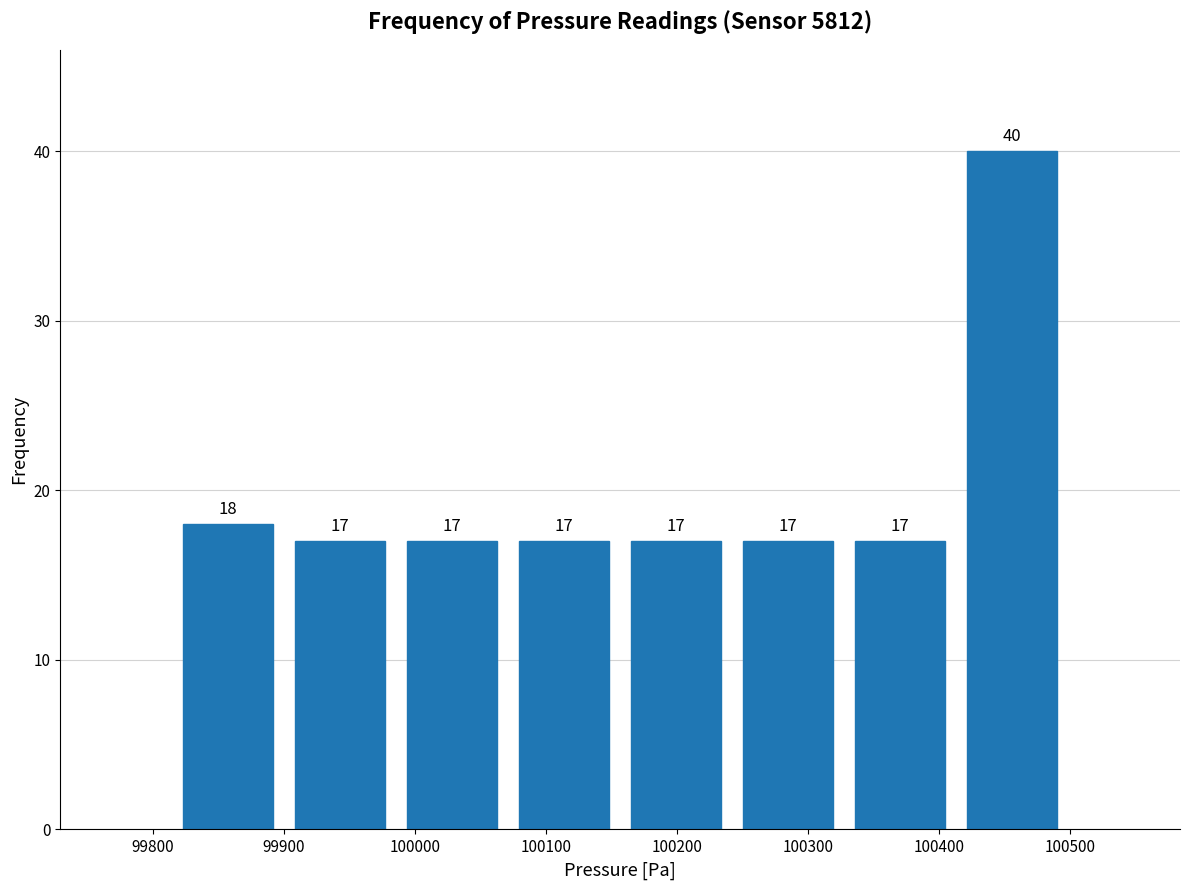

Reading left to right, transcribe this chart: for each bar, give the range it covers on the x-axis and its height. The bar edges are not printed on the chart, so give them approximately, as read against the axis.

99820 to 99900: 18
99900 to 99990: 17
99990 to 100070: 17
100070 to 100160: 17
100160 to 100240: 17
100240 to 100330: 17
100330 to 100410: 17
100410 to 100500: 40